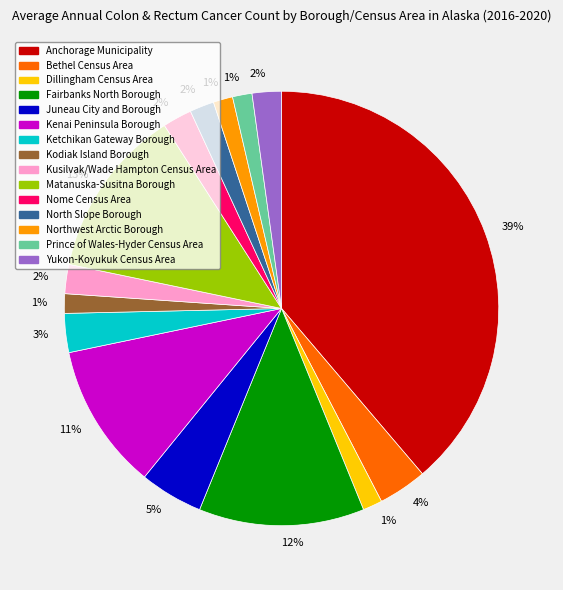

Count the number of slices in the pie.

15